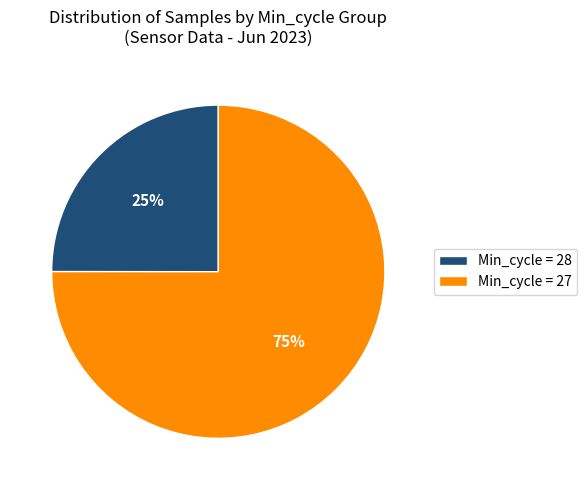

What is the ratio of the value at Min_cycle = 28 to the value at Min_cycle = 27?

0.3